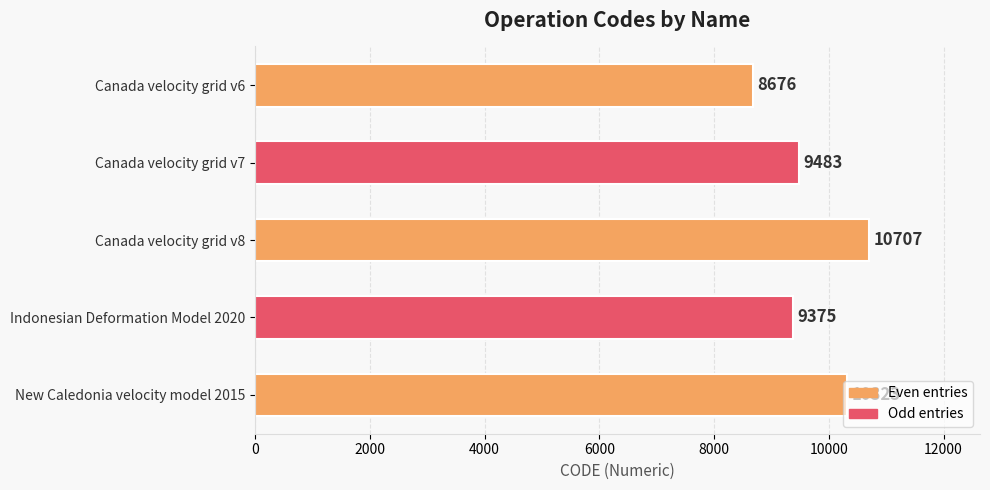

What position from the top is Canada velocity grid v7?

2